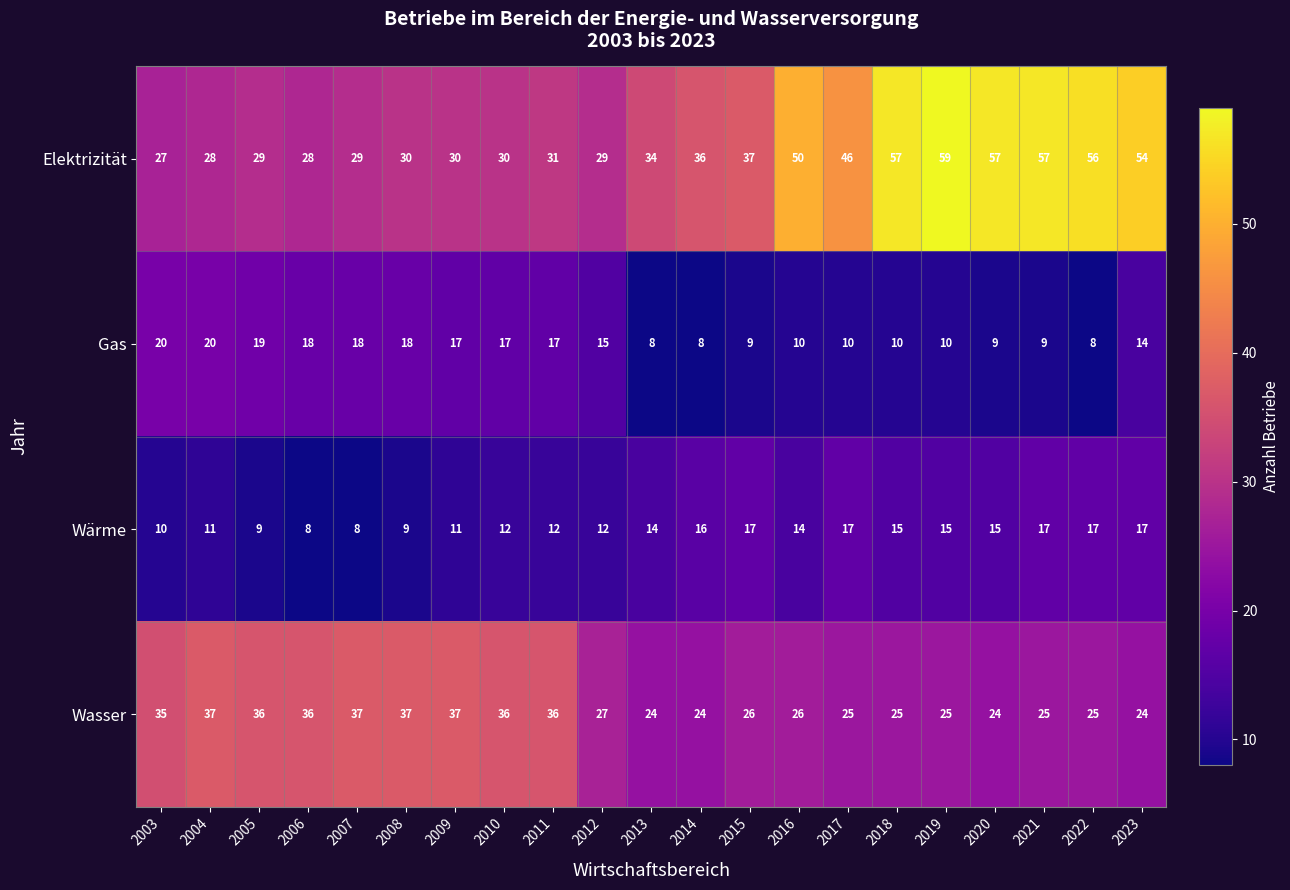

Count the Wärme values in the range 11 to 16.

11